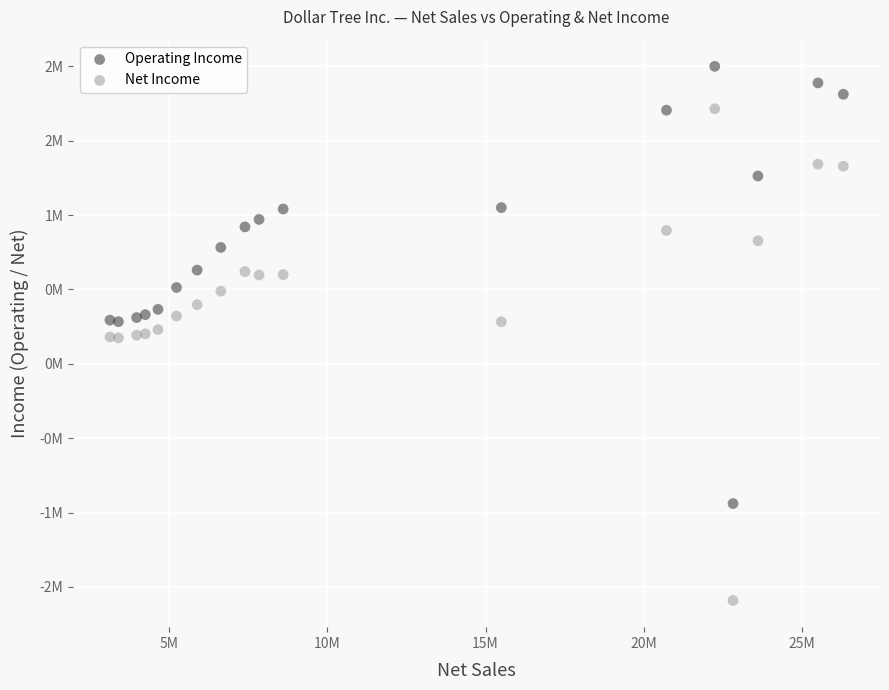

Which series has the widest spread of Y values?

Net Income